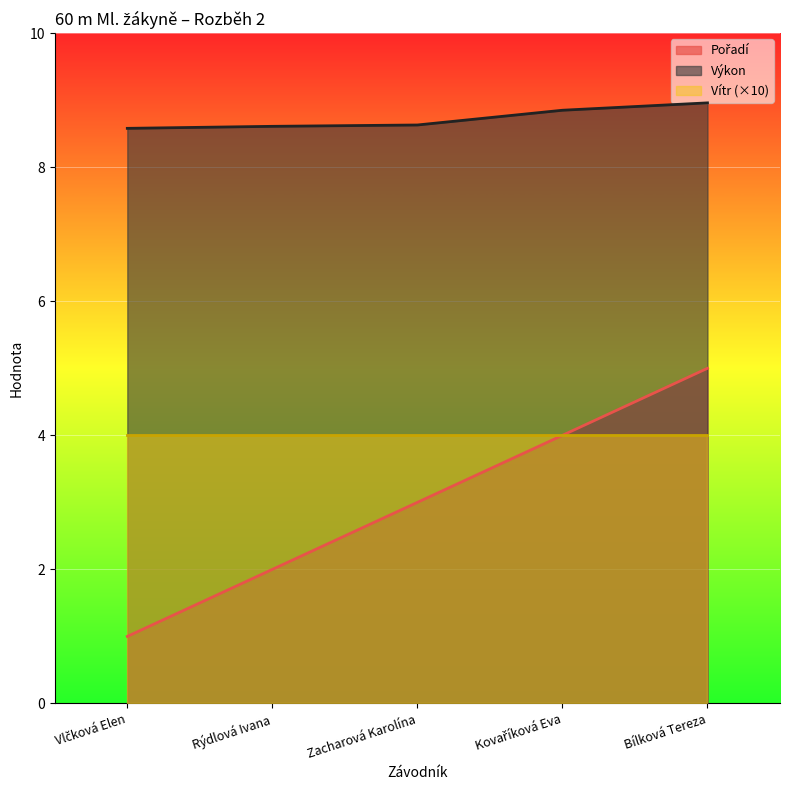

What is the sum of all Výkon values?

43.6